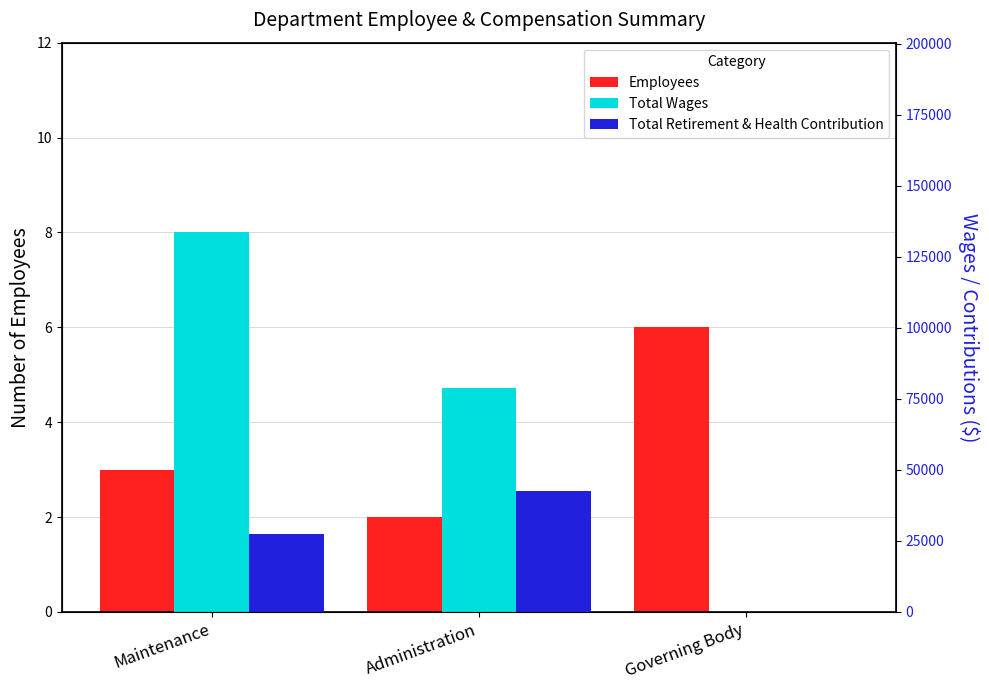

Are the bars horizontal?

No